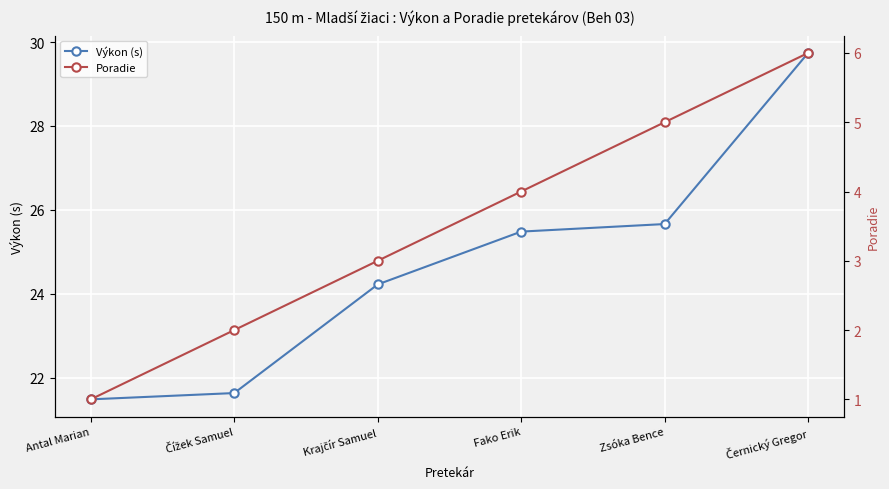

What is the sum of the Výkon (s) values at Zsóka Bence and Černický Gregor?

55.4